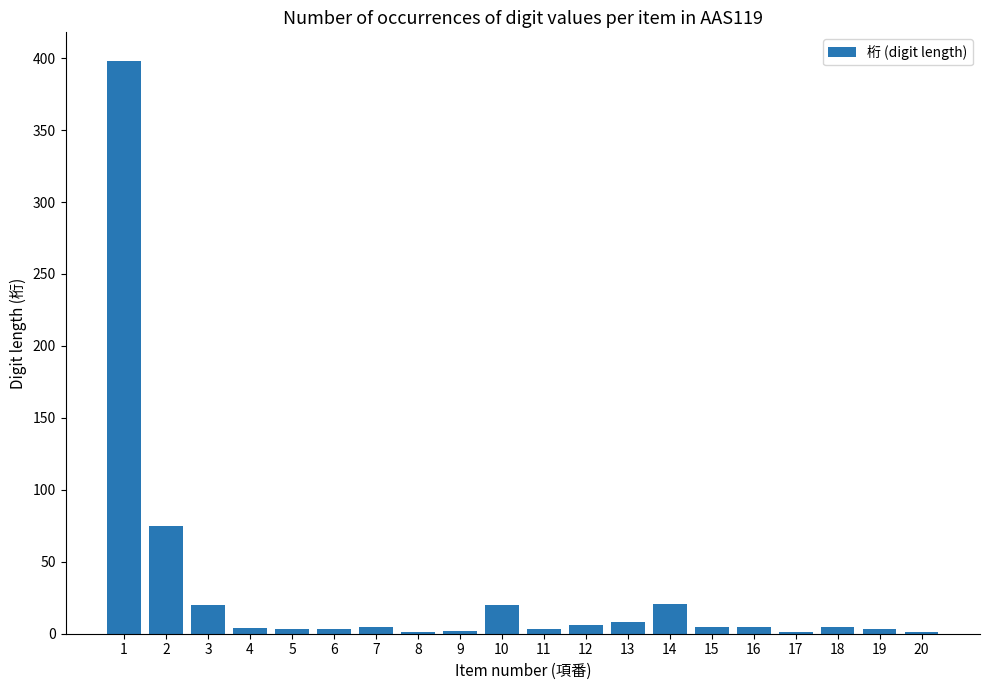

What is the change in value from 3 to 9?

-18